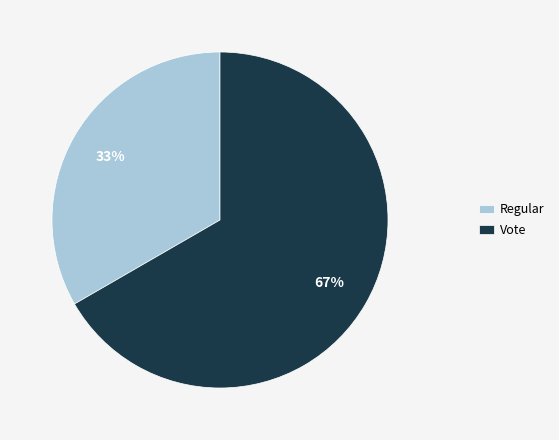

Which has a higher value, Regular or Vote?

Vote